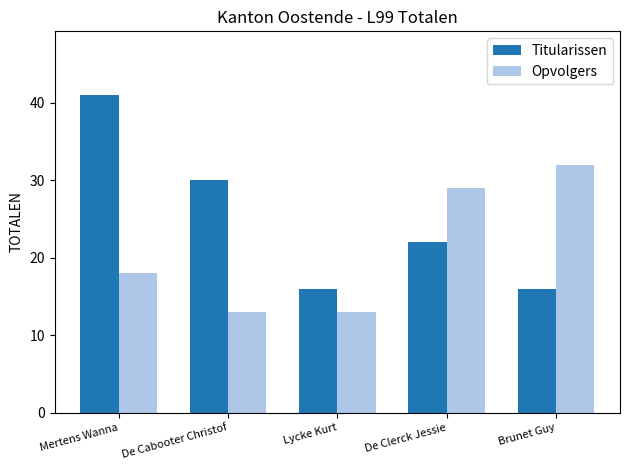

What are all the series names shown in the legend?

Titularissen, Opvolgers